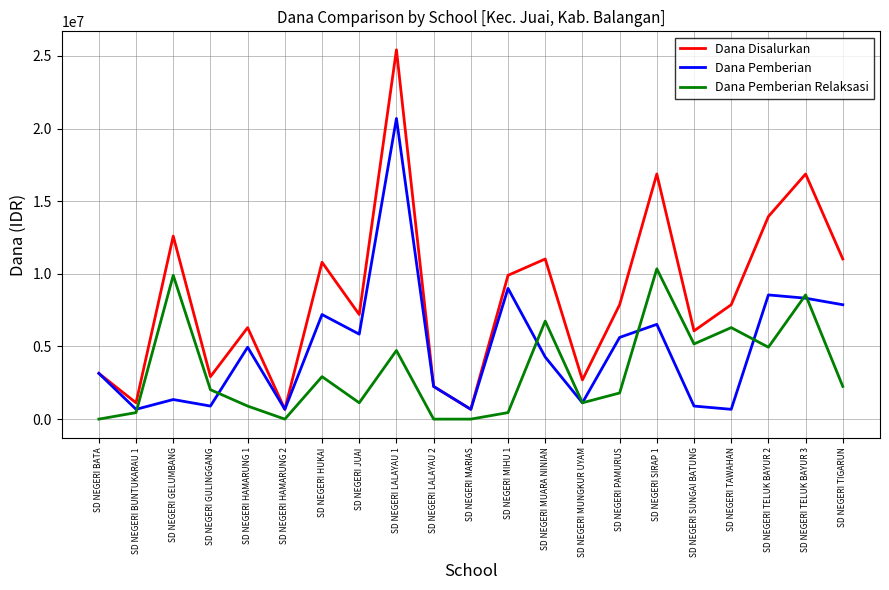

True or false: Dana Pemberian Relaksasi has a value of 0 at SD NEGERI LALAYAU 2.

True